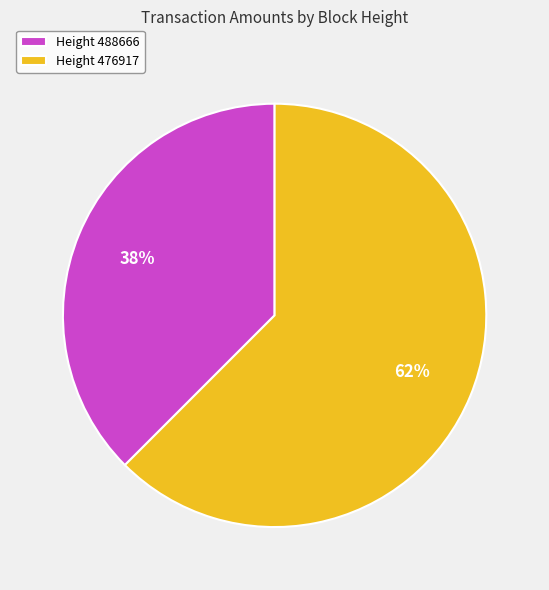

The Height 488666 slice represents 44% of the pie. True or false?

False